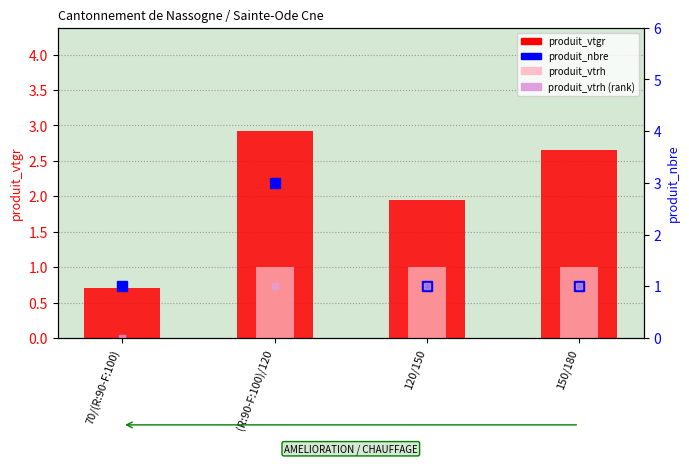

At which category is the sum across all series the highest?

(R:90-F:100)/120